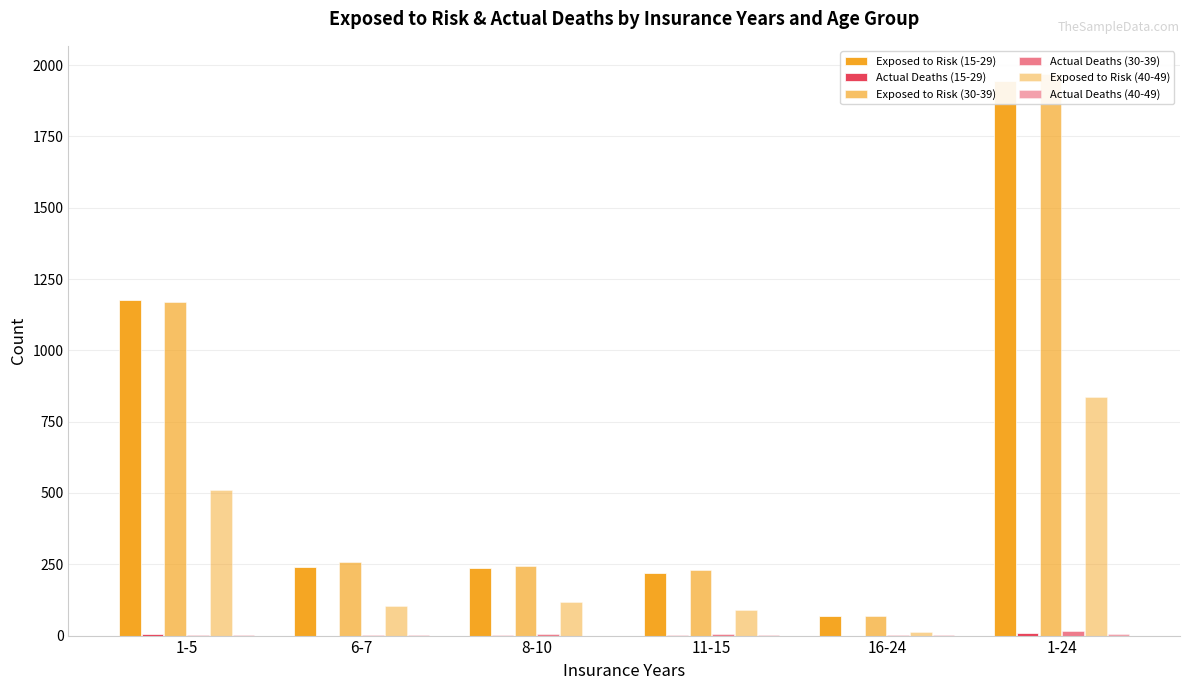

Which label corresponds to the smallest value in the chart?

6-7